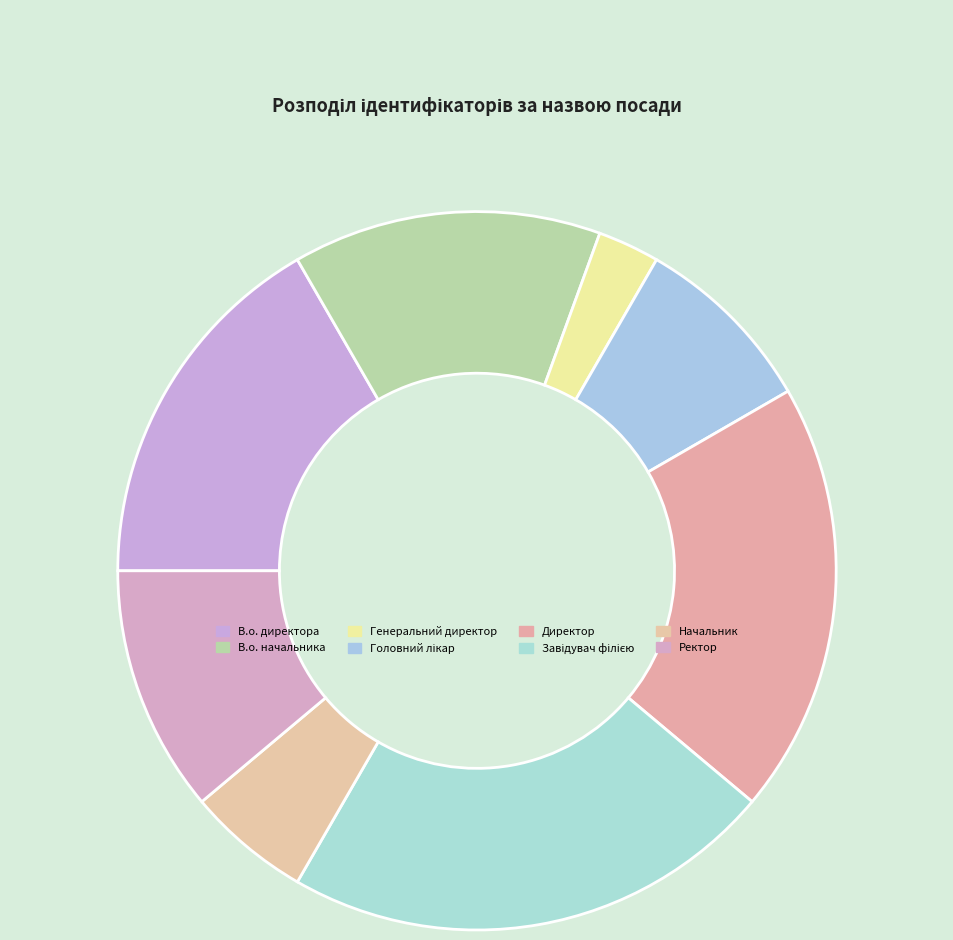

To the nearest percent, what is the average slice percentage?

12%